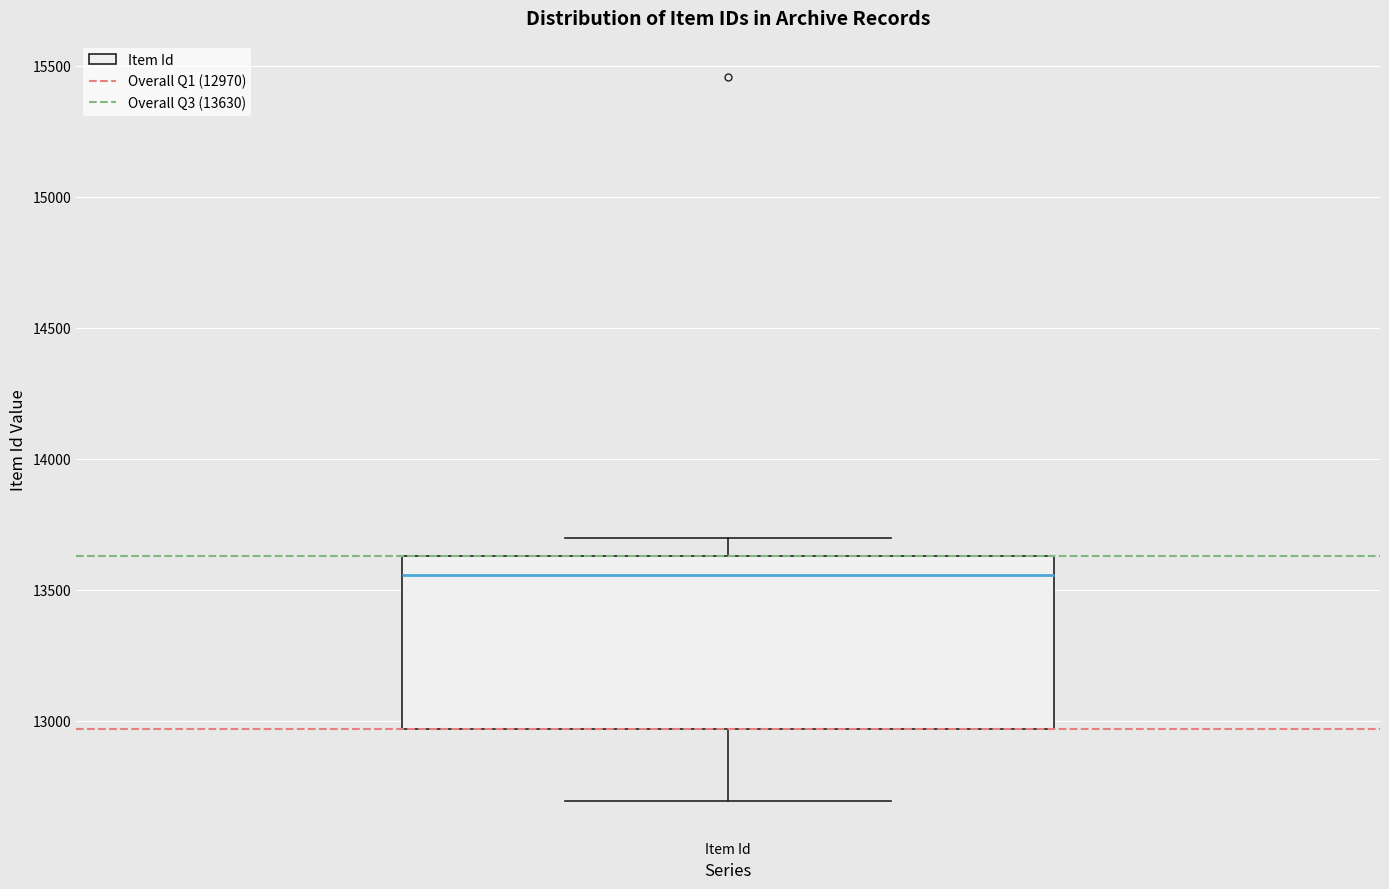

Where is the lower edge of the box for Item Id on the y-axis? The values are not printed on the chart, so give them approximately, as read against the axis.

12950